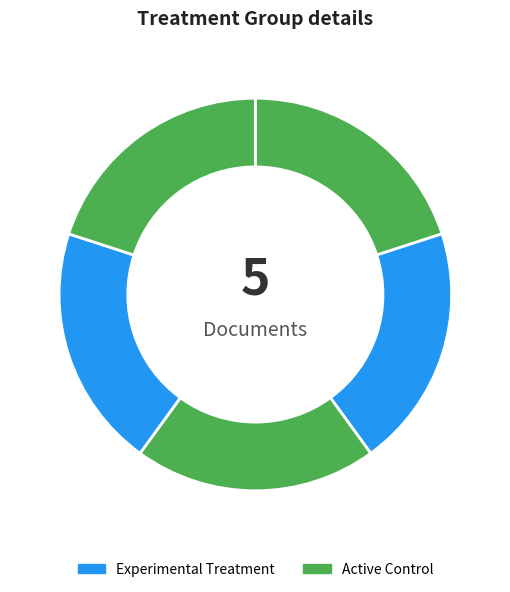

How many slices are in this pie chart?

5